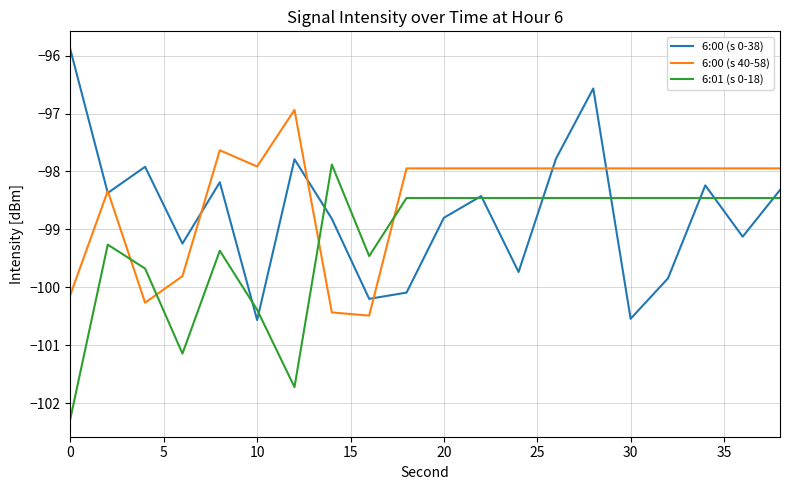

List the series in order of their overall mean, highest first.

6:00 (s 40-58), 6:00 (s 0-38), 6:01 (s 0-18)